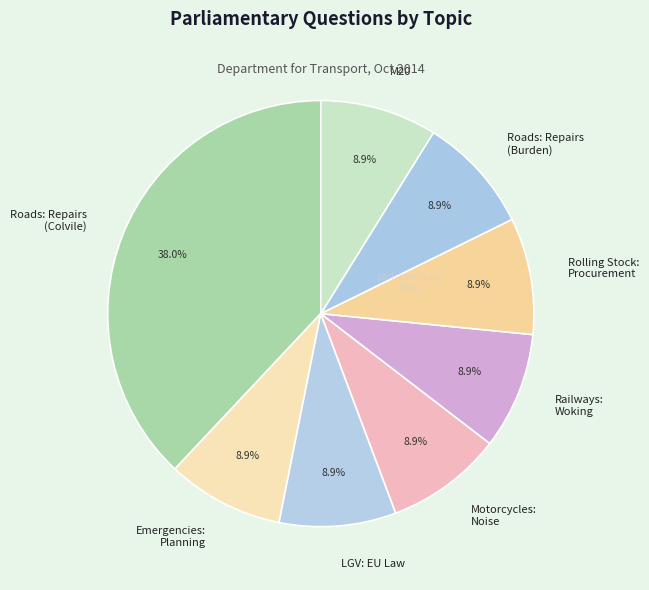

How many slices are in this pie chart?

8